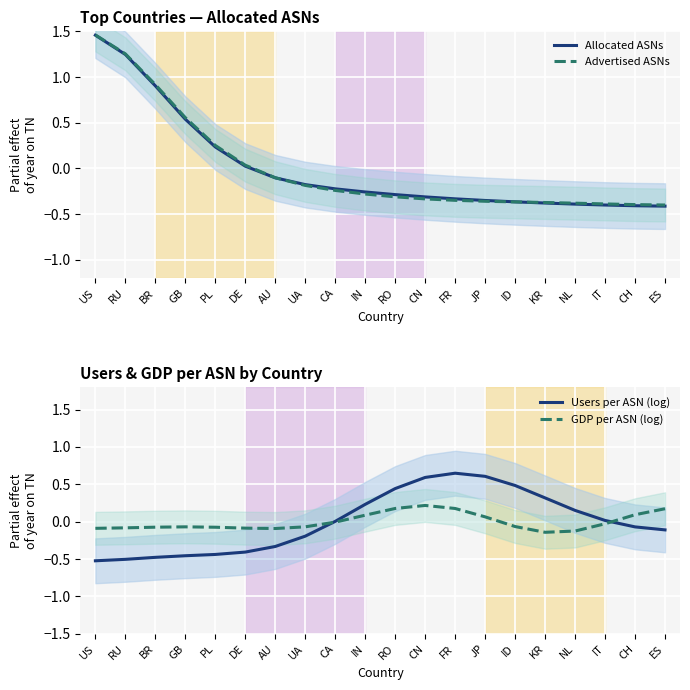

How many interior local valleys does the GDP per ASN (log) series have?

2